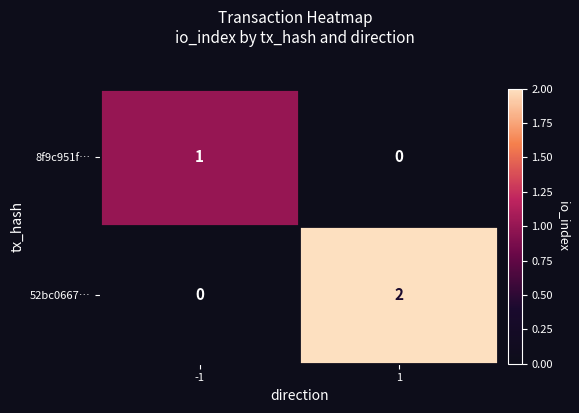

At 1, list the series in order from largest to smallest.

52bc0667…, 8f9c951f…